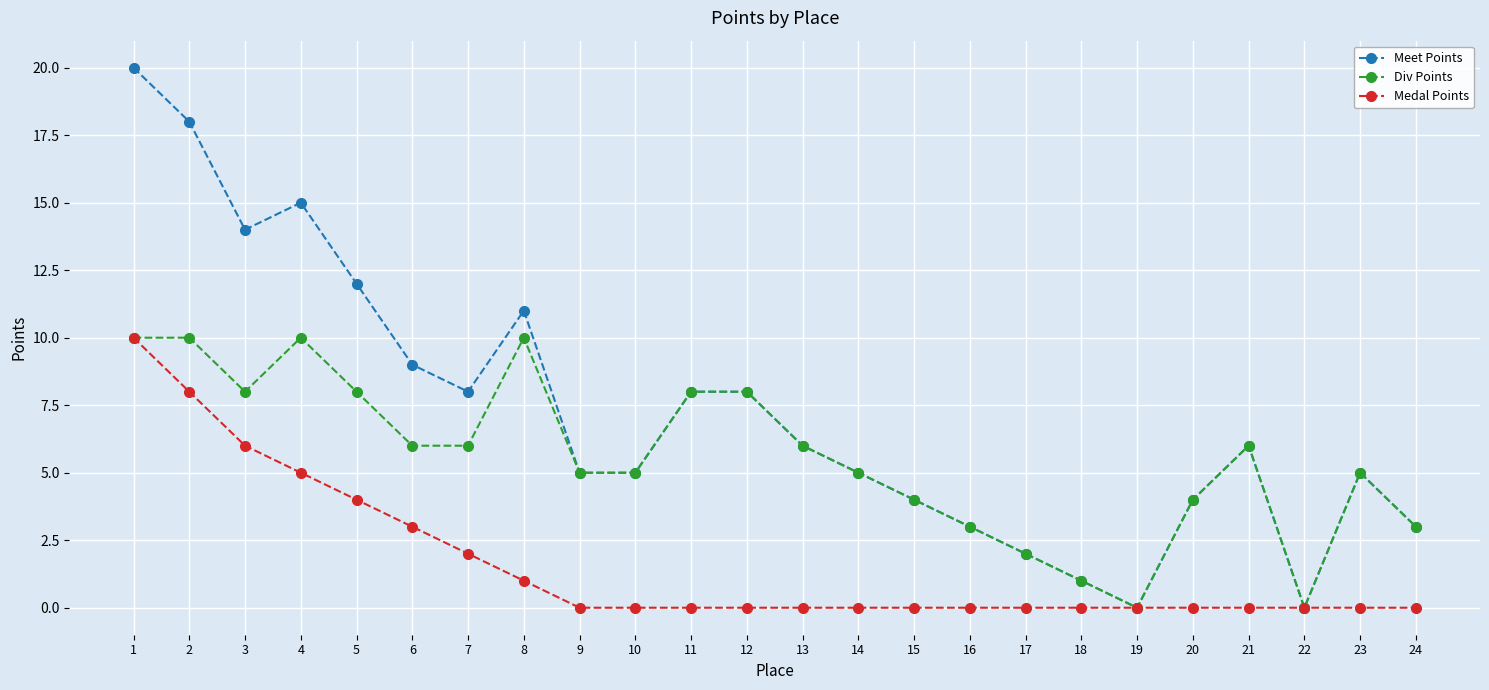

How many lines are shown in the chart?

3